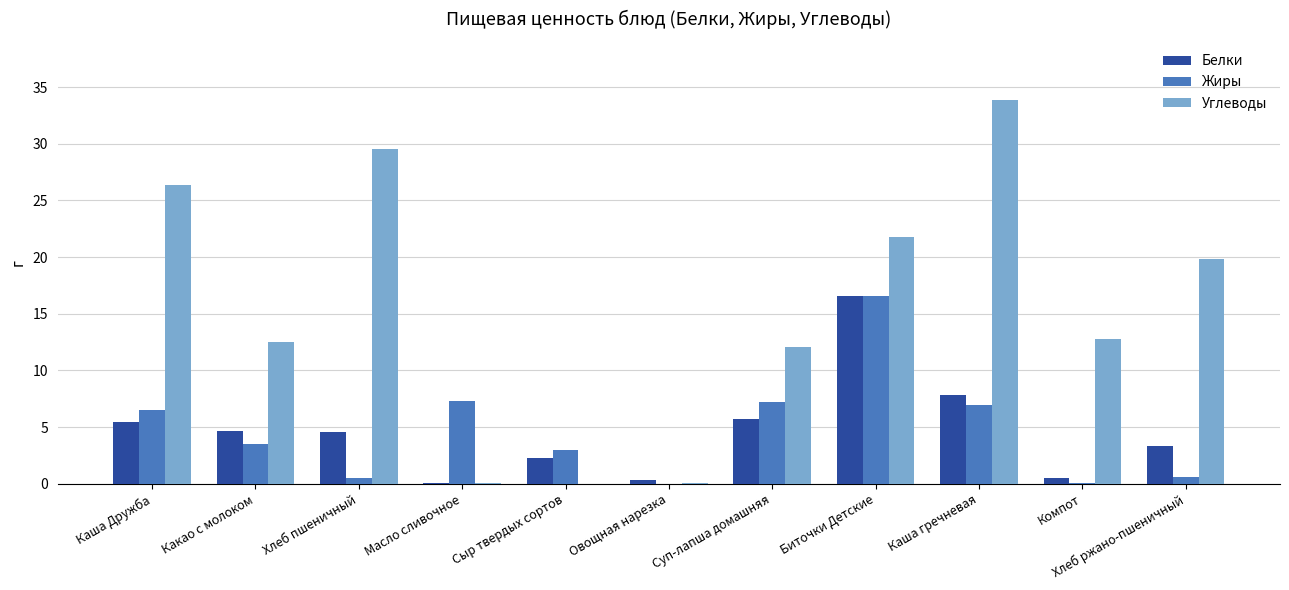

How many distinct data groups are displayed?

3